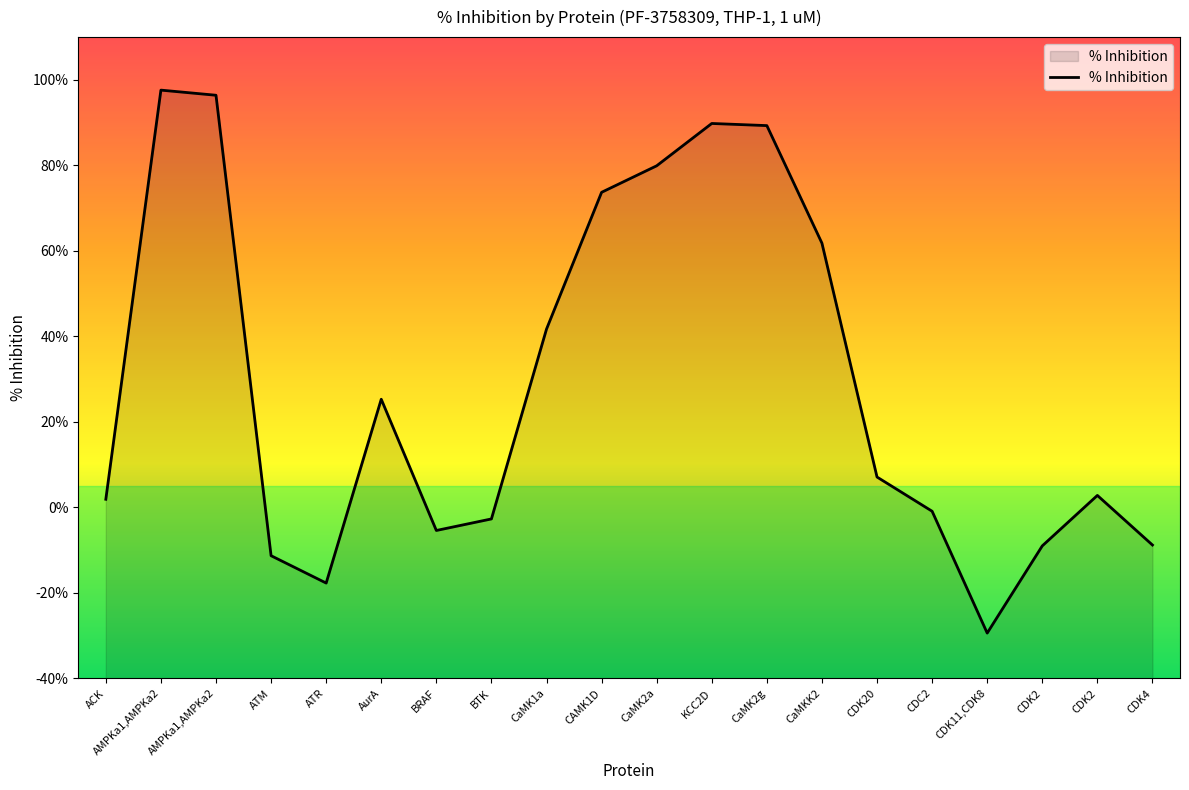

List the labels in order of value, largest first.

AMPKa1,AMPKa2, AMPKa1,AMPKa2, KCC2D, CaMK2g, CaMK2a, CAMK1D, CaMKK2, CaMK1a, AurA, CDK20, CDK2, ACK, CDC2, BTK, BRAF, CDK4, CDK2, ATM, ATR, CDK11,CDK8